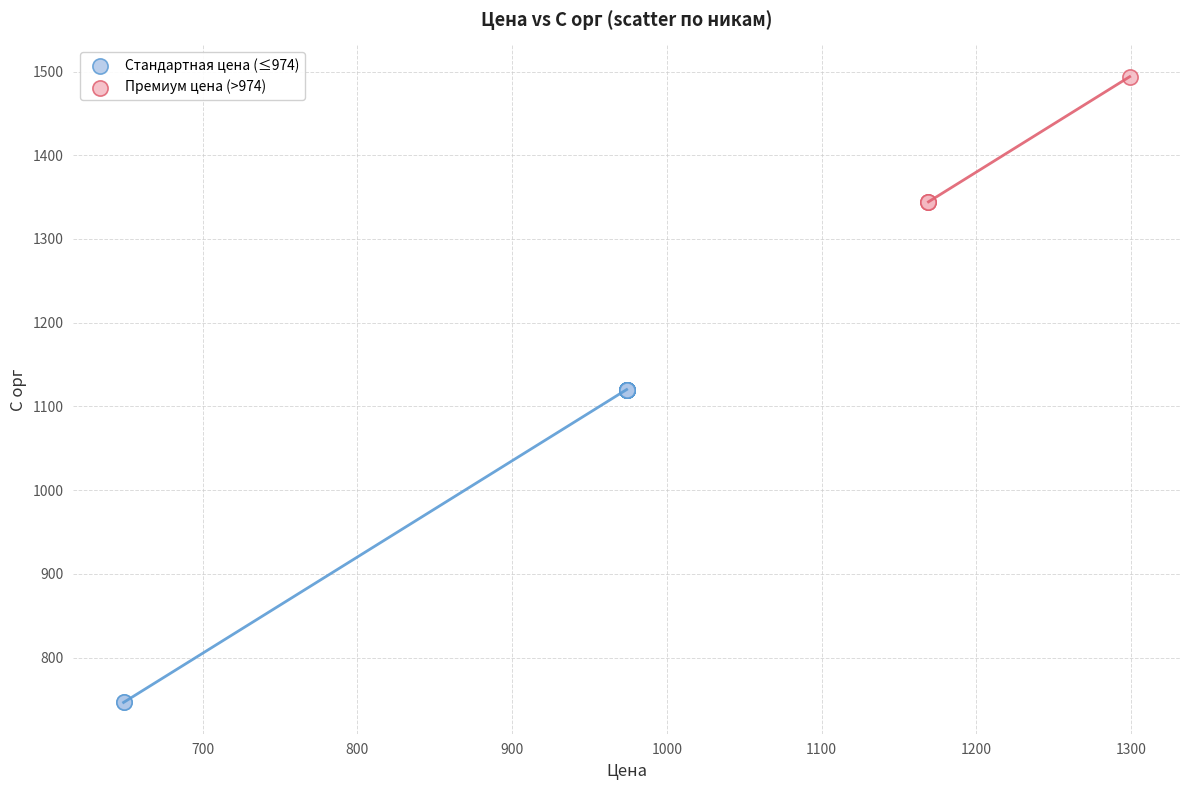

What are all the series names shown in the legend?

Стандартная цена (≤974), Премиум цена (>974)